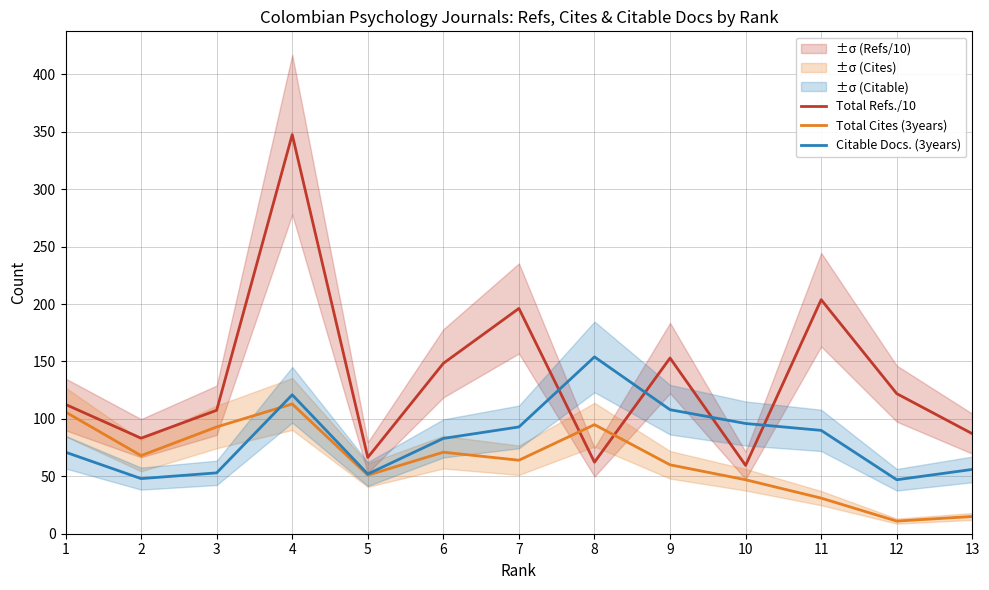

Which series has the largest total across all categories?

Total Refs./10